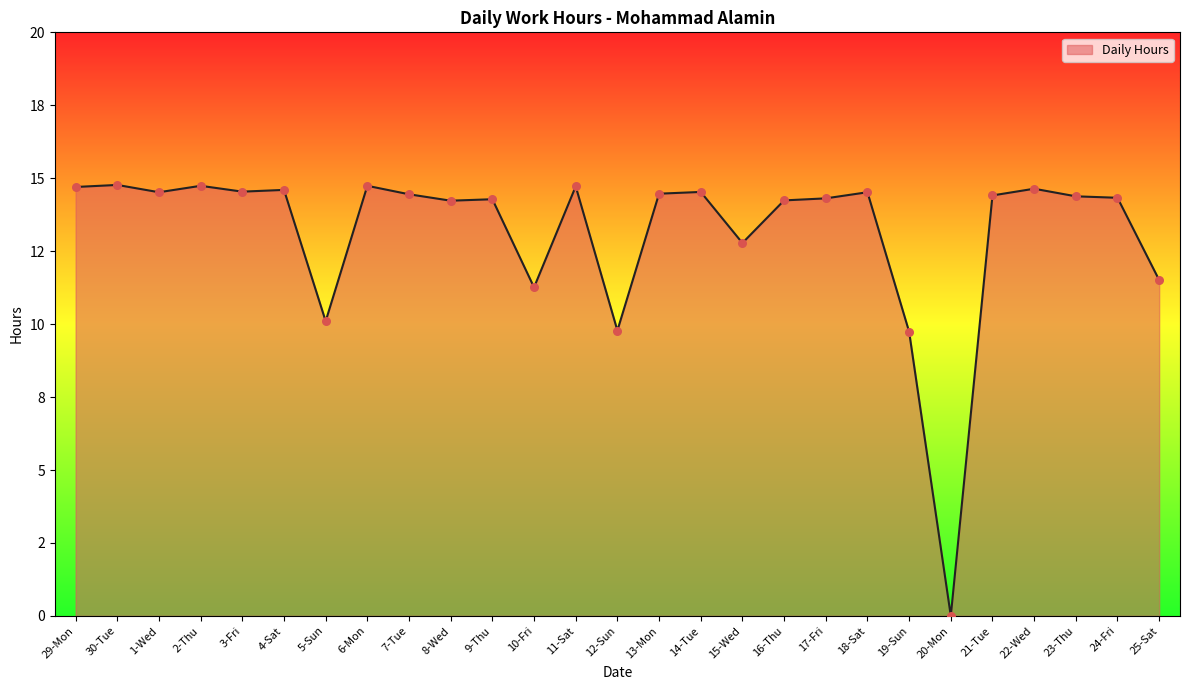

Between 22-Wed and 16-Thu, which is larger?

22-Wed